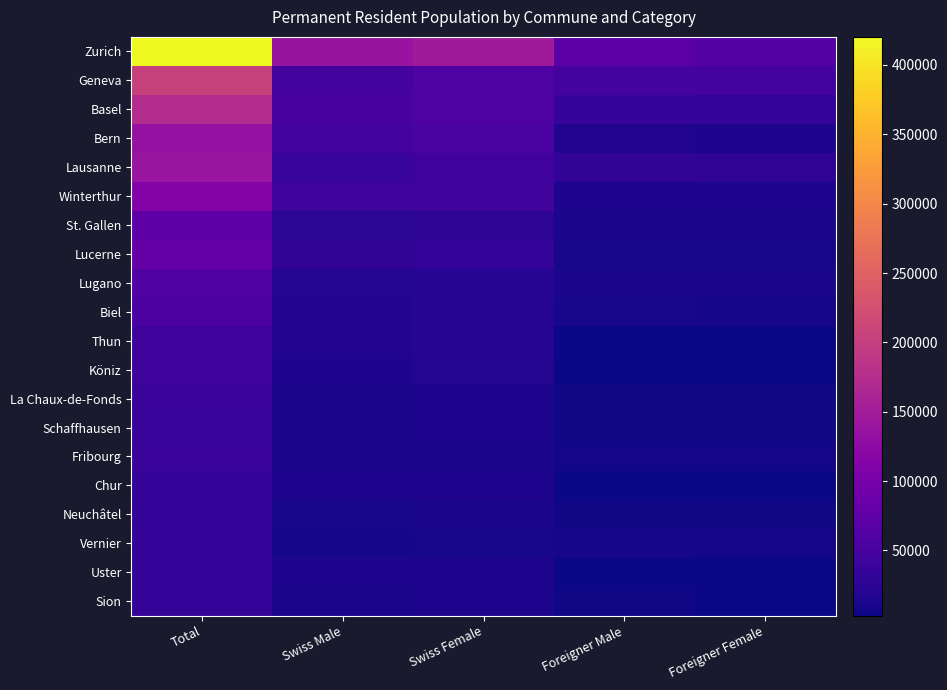

What is the difference between the highest and lowest values at Foreigner Female?

60470